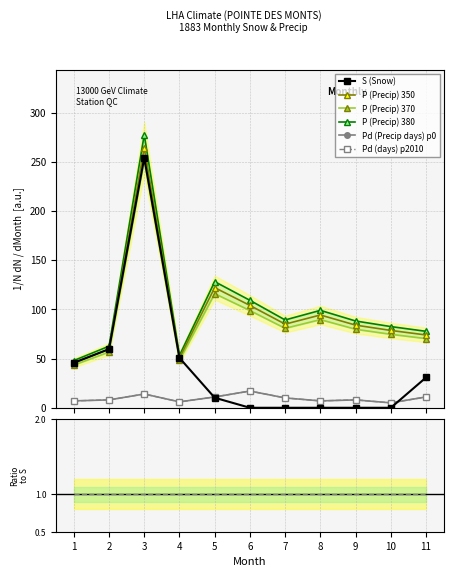

True or false: Pd (Precip days) and P (Precip) intersect in this chart.

False